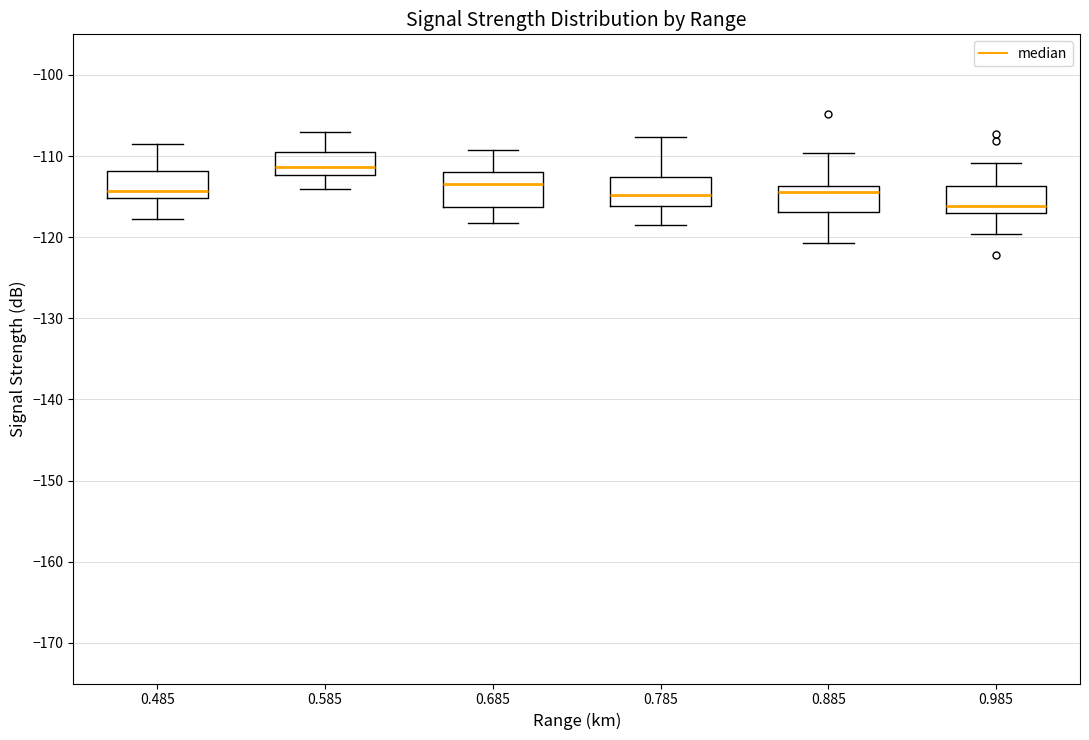

Reading left to right, read every box against the y-axis: the position of its median line, the range the box covers, and the ends of its whiskers. The values are not printed on the chart, so give them approximately, as read against the axis.

0.485: median -114, box -115 to -112, whiskers -118 to -108
0.585: median -111, box -112 to -109, whiskers -114 to -107
0.685: median -113, box -116 to -112, whiskers -118 to -109
0.785: median -115, box -116 to -113, whiskers -118 to -108
0.885: median -114 (just below the box's upper edge), box -117 to -114, whiskers -121 to -110
0.985: median -116, box -117 to -114, whiskers -120 to -111